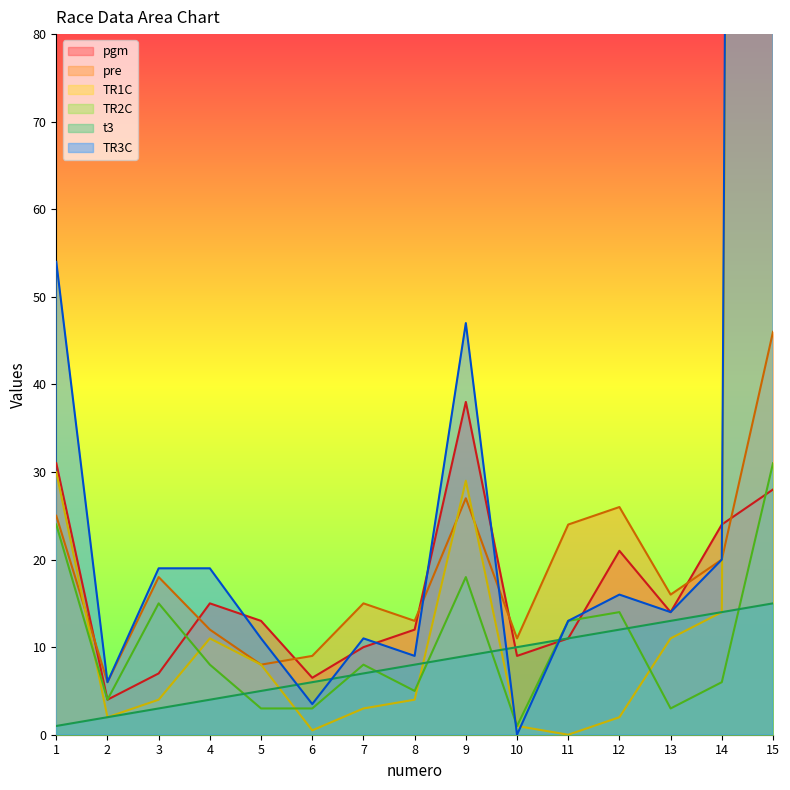

What are all the series names shown in the legend?

t3, TR3C, TR1C, TR2C, pgm, pre